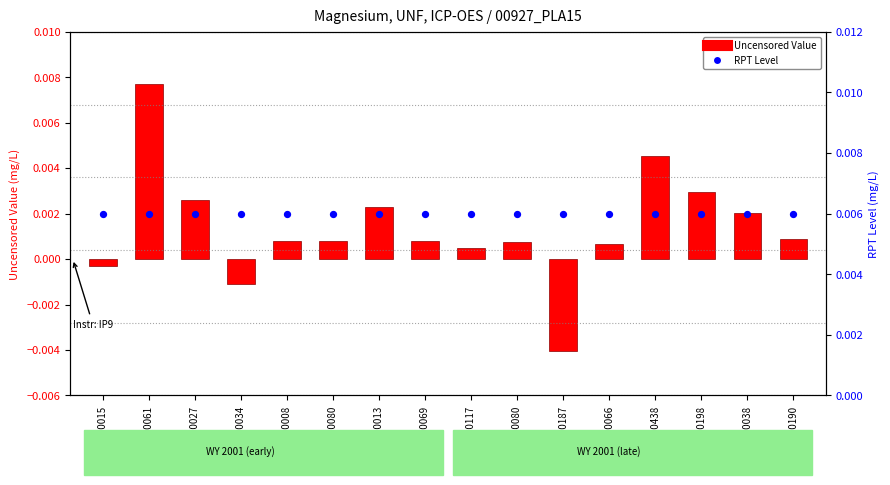

Which series contains the highest Y value?

Uncensored Value